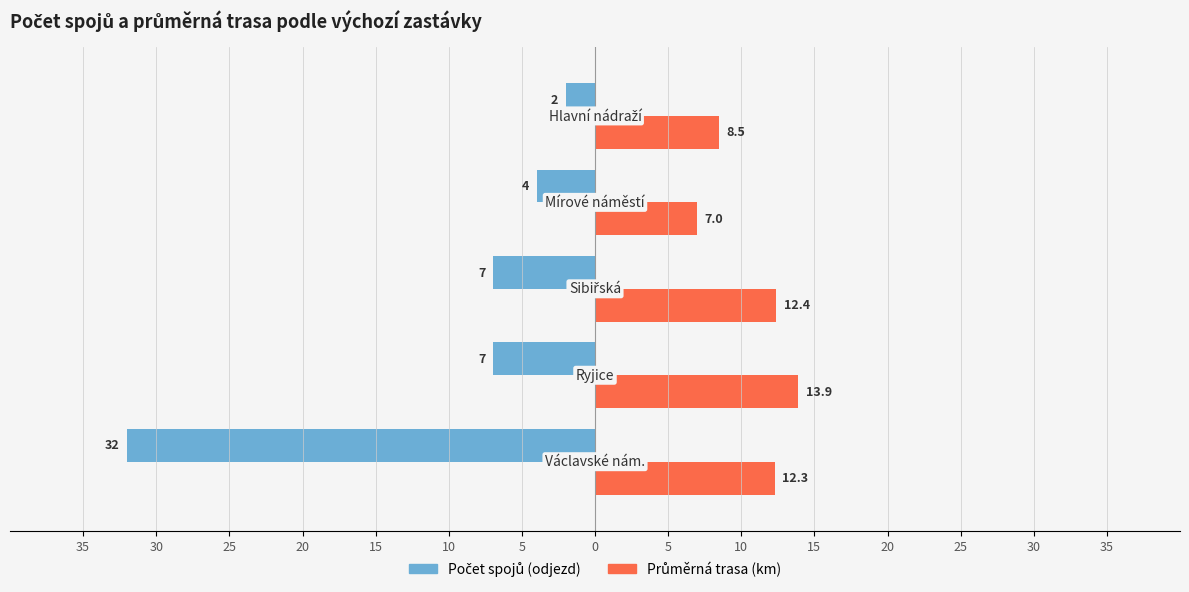

What is the difference between the maximum and minimum values in the Průměrná trasa (km) series?

6.9